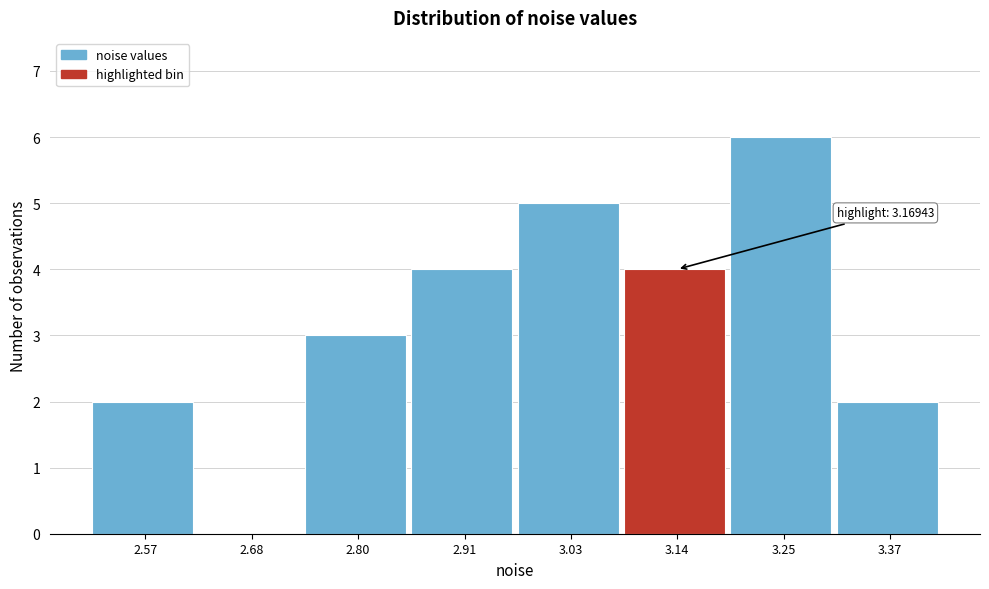

Reading right to left, list all the values displayed in this chart.

3.37=2	3.25=6	3.14=4	3.03=5	2.91=4	2.80=3	2.68=0	2.57=2